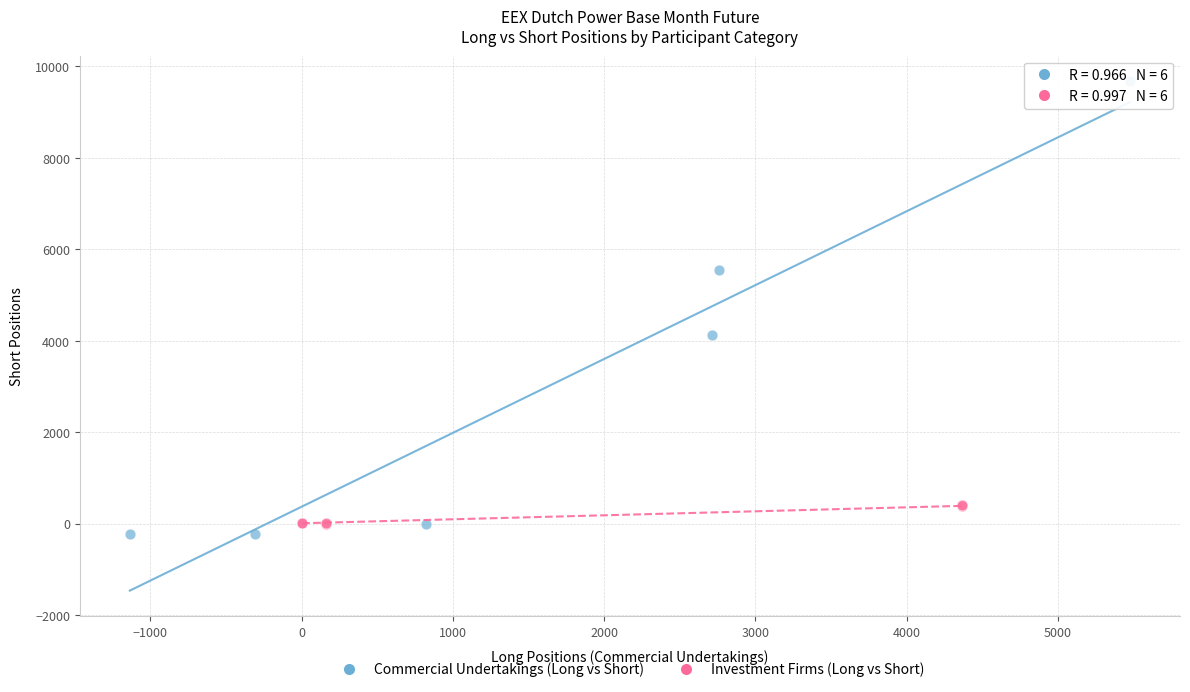

Which series reaches the minimum Y coordinate?

Commercial Undertakings (Long vs Short)